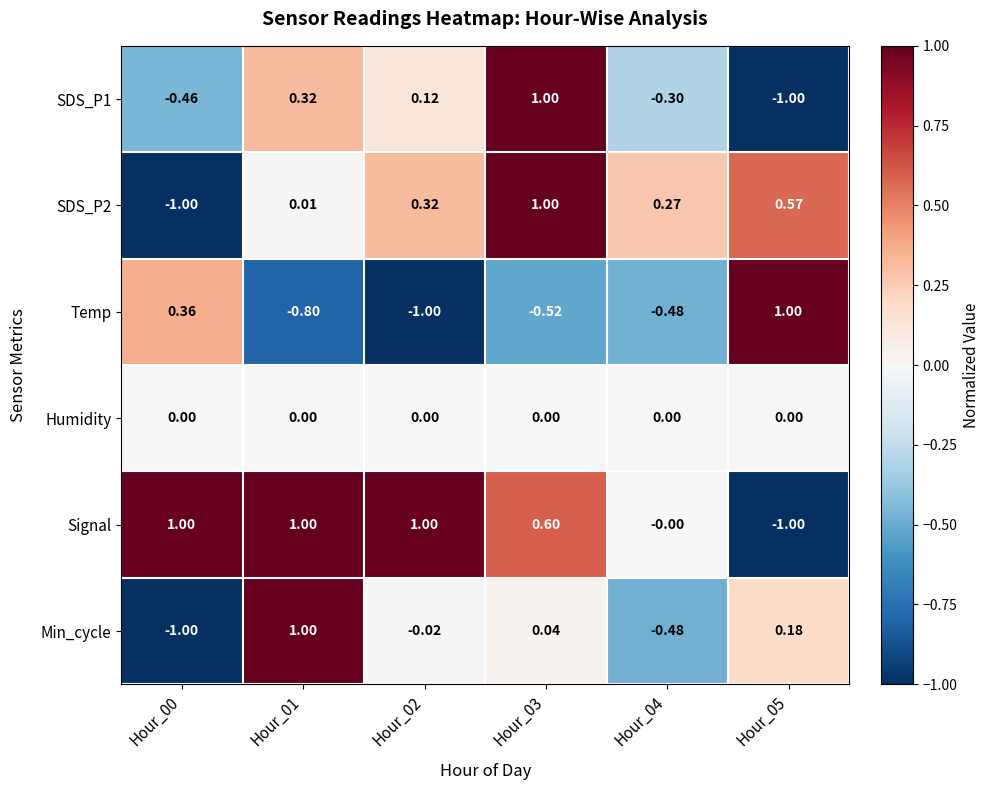

At which category is the sum across all series the highest?

Hour_03